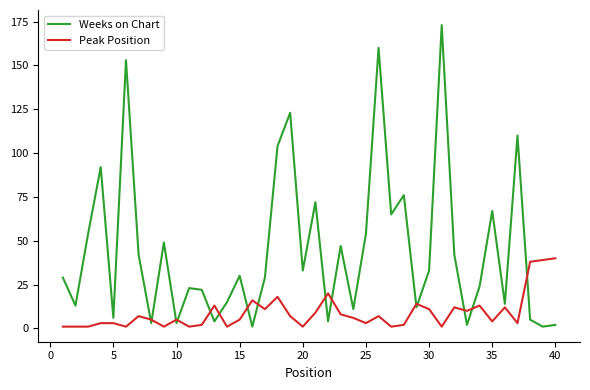

Which series has the widest spread of values?

Weeks on Chart